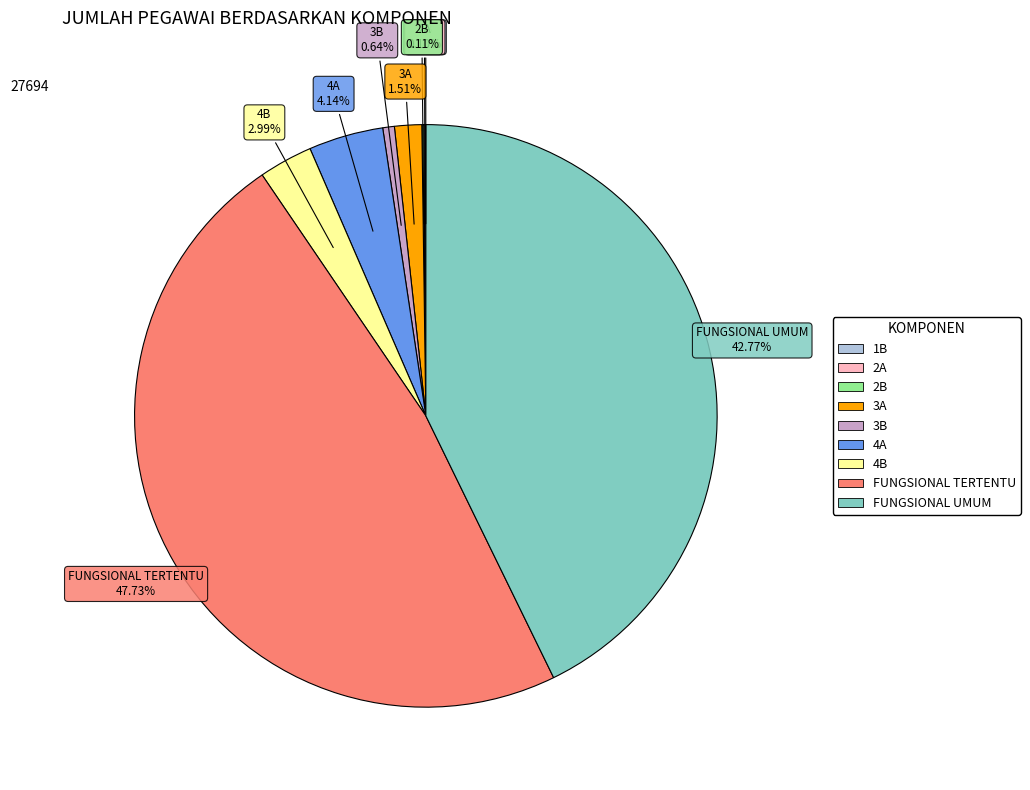

Which category has the biggest portion of the pie?

FUNGSIONAL TERTENTU